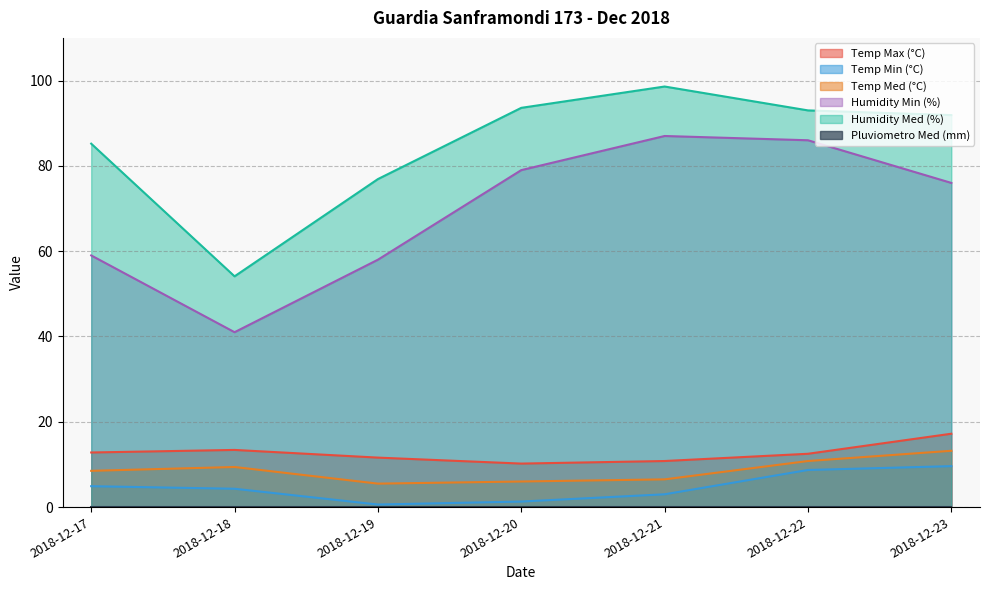

Which has a higher value, 2018-12-23 or 2018-12-19?

2018-12-23